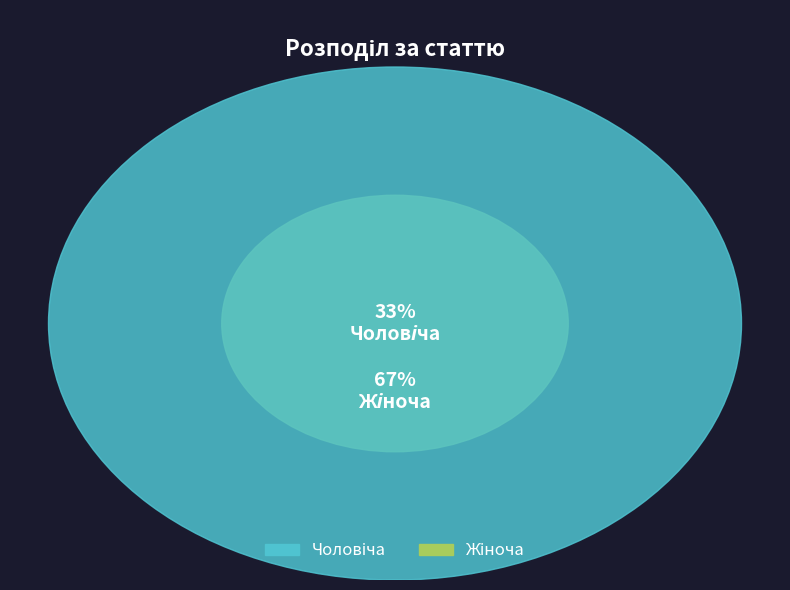

Rank the categories by value from lowest to highest.

Чоловіча, Жіноча